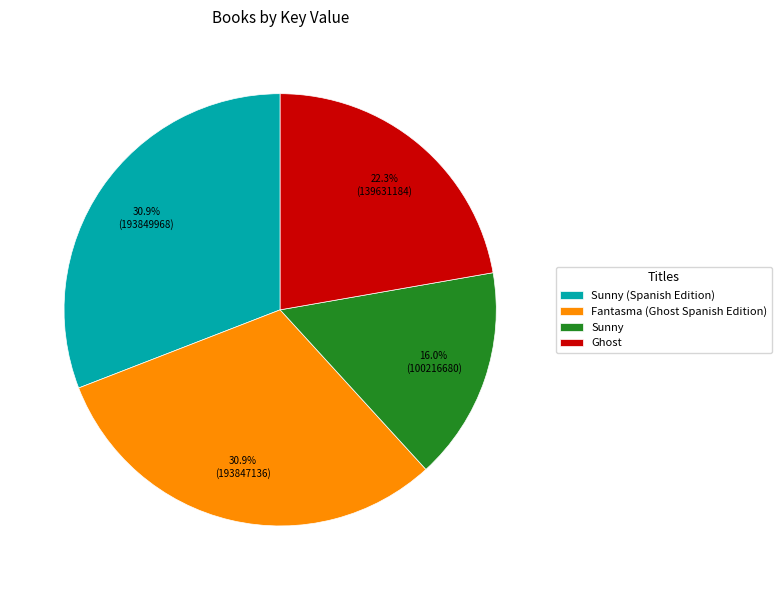

True or false: Ghost accounts for 22% of the total.

True